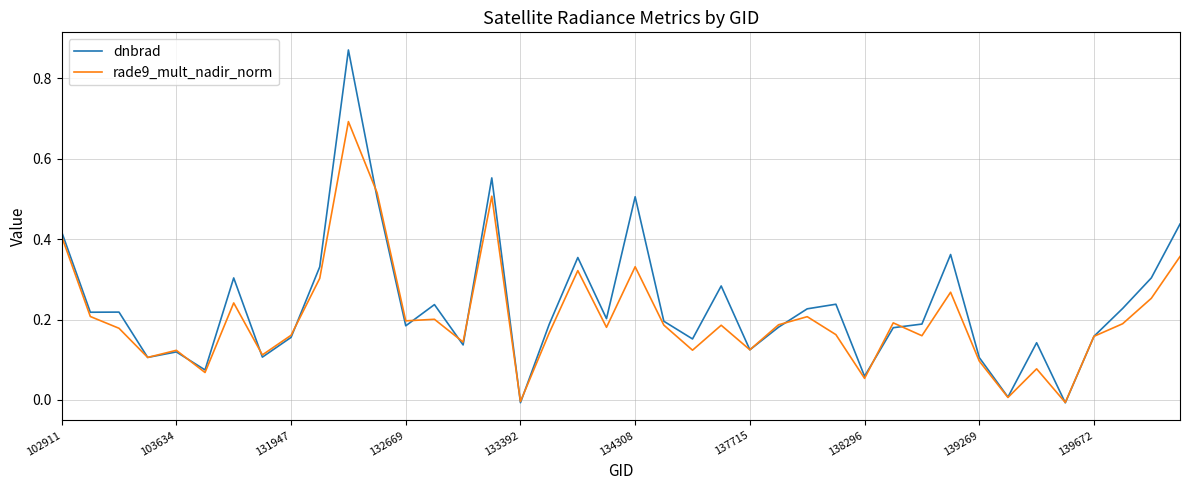

What is the maximum value for rade9_mult_nadir_norm?

0.7